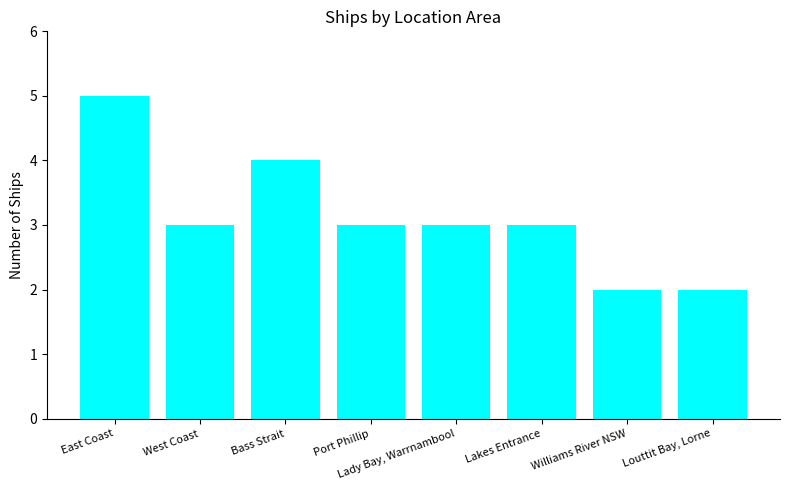

How many values are between 3 and 4?

5